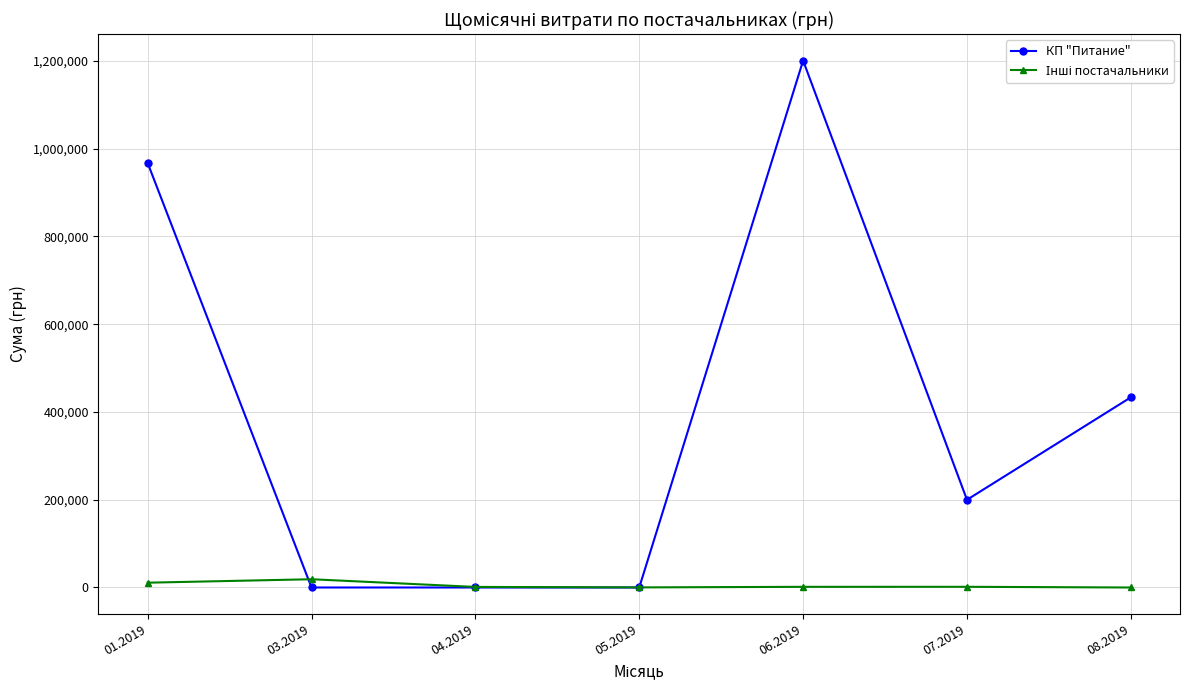

True or false: КП "Питание" has more than 0 interior local peaks.

True